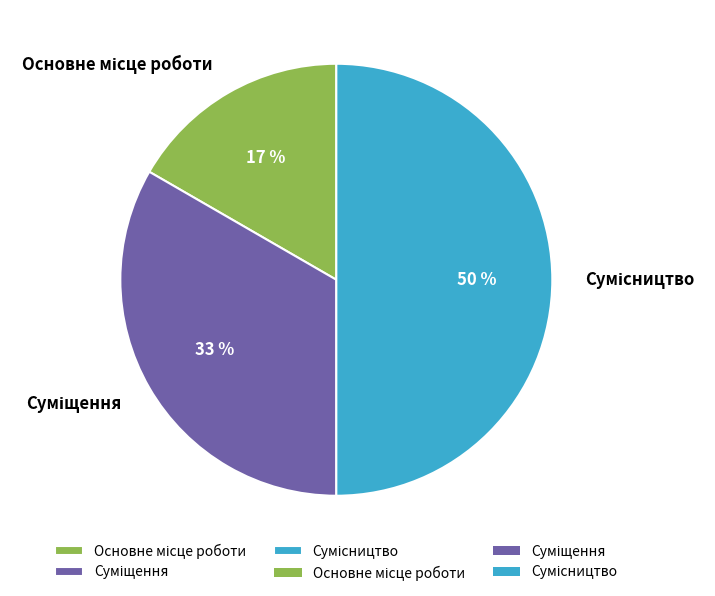

To the nearest percent, what is the average slice percentage?

33%